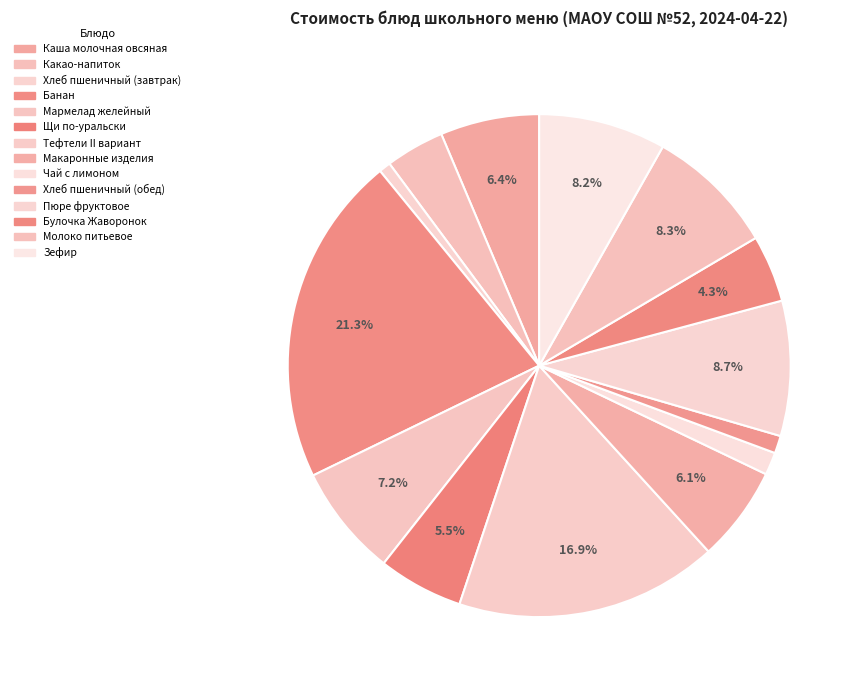

How many slices are in this pie chart?

14